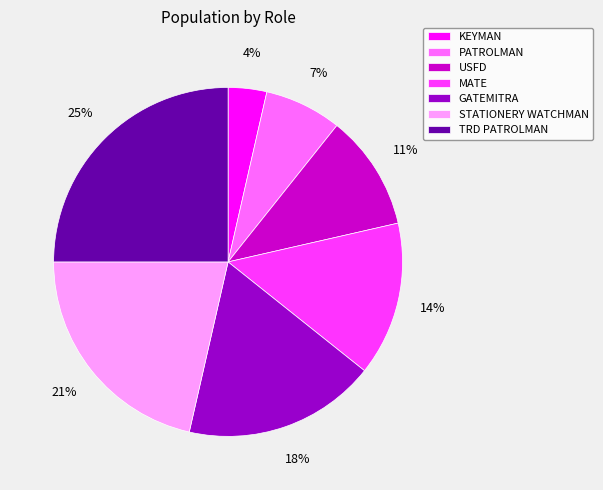

To the nearest percent, what percentage of the pie is TRD PATROLMAN?

25%